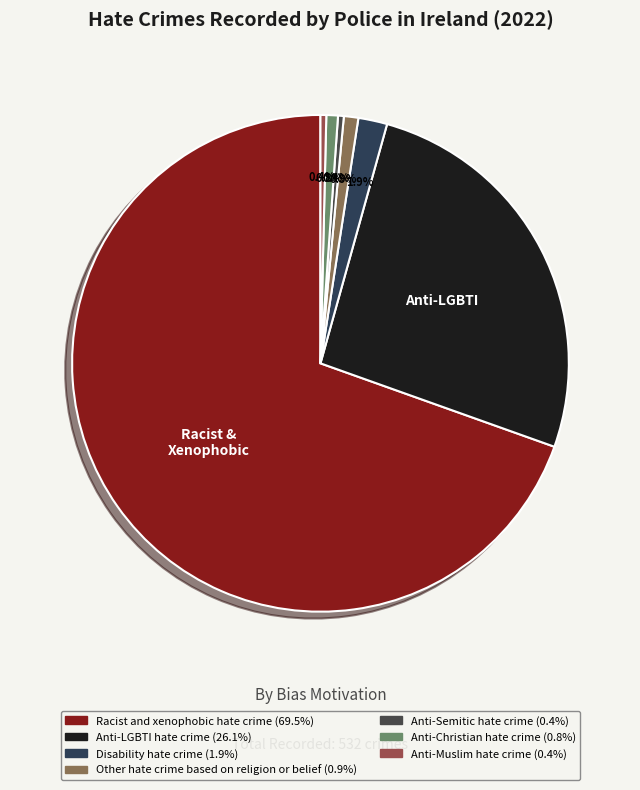

What is the smallest slice in the pie chart?

Anti-Semitic hate crime